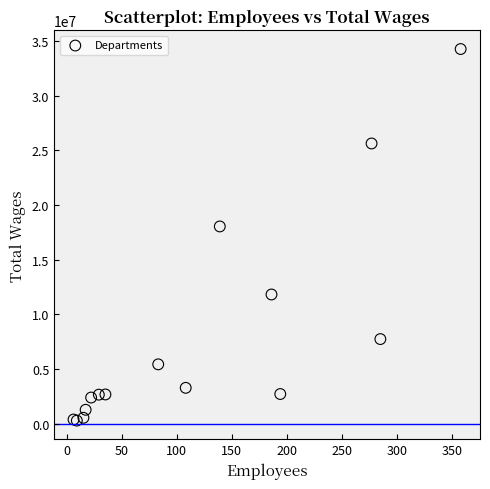

What Y value in the scatter plot is closest to 17270081?

18036852